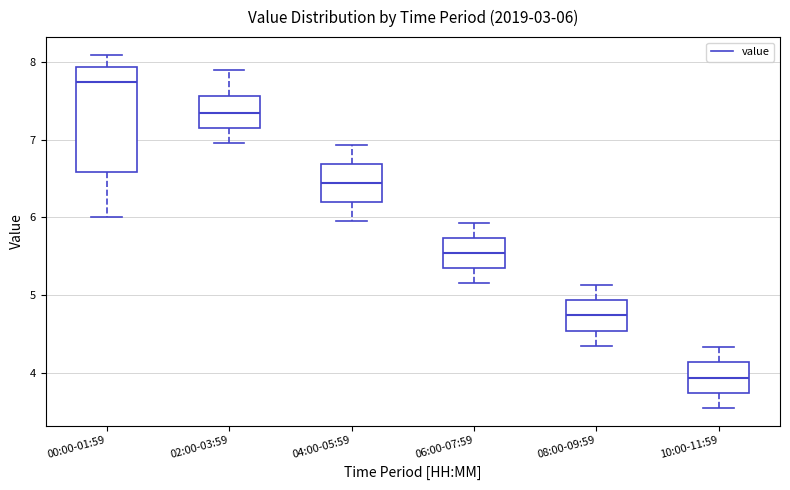

Comparing the boxes themselves (not the whiskers), which one is the tallest?

00:00-01:59